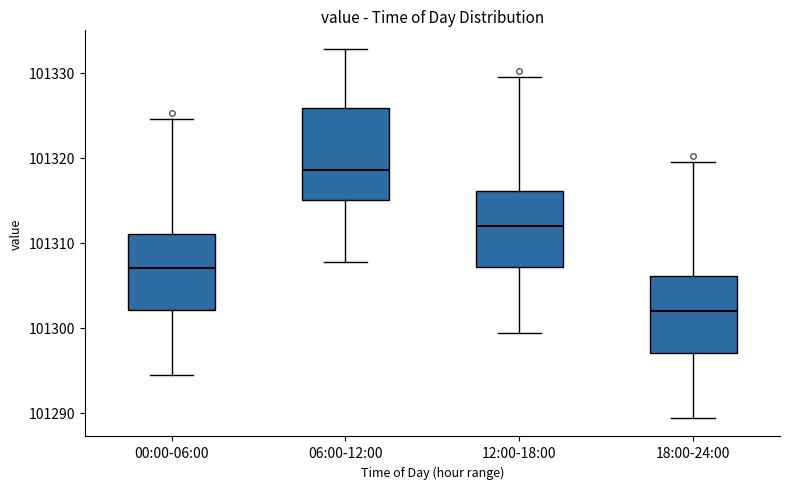

Where is the lower edge of the box for 00:00-06:00 on the y-axis? The values are not printed on the chart, so give them approximately, as read against the axis.

101302